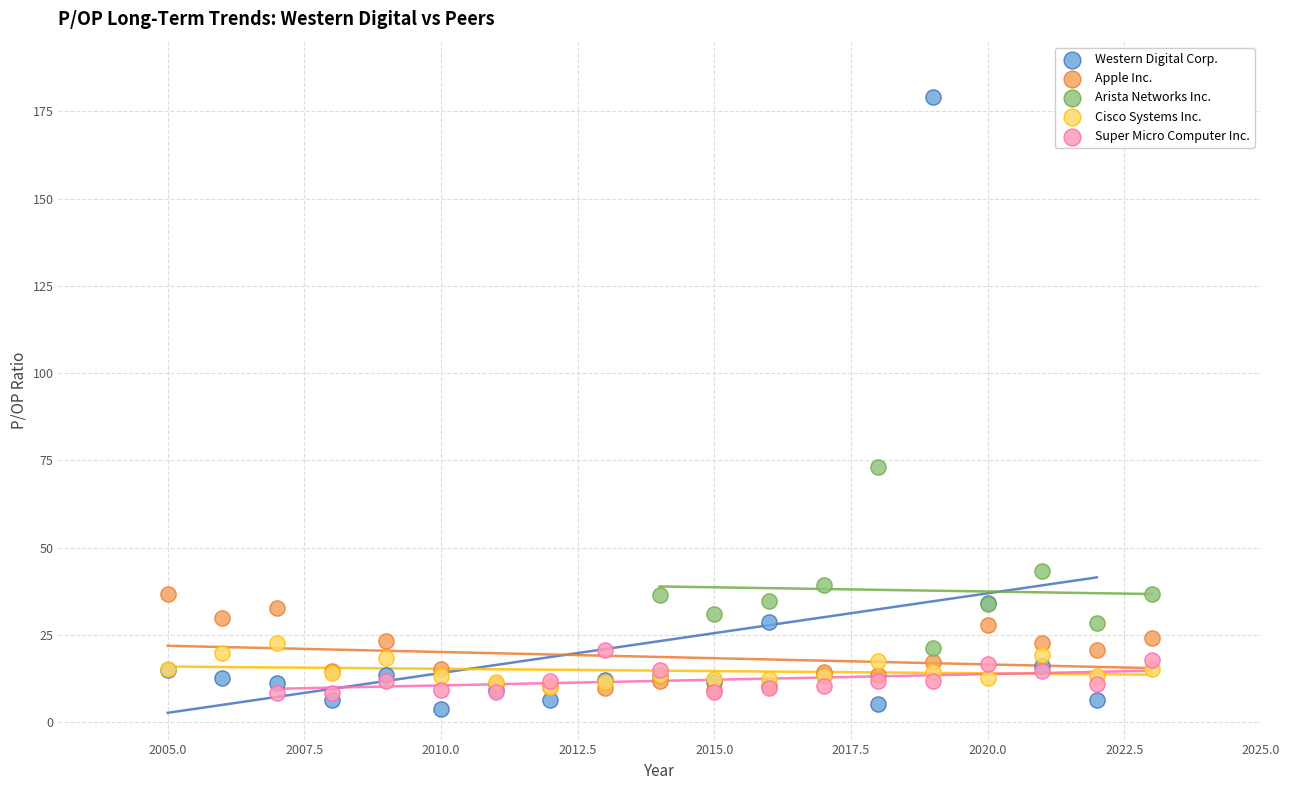

Which series has the widest spread of Y values?

Western Digital Corp.